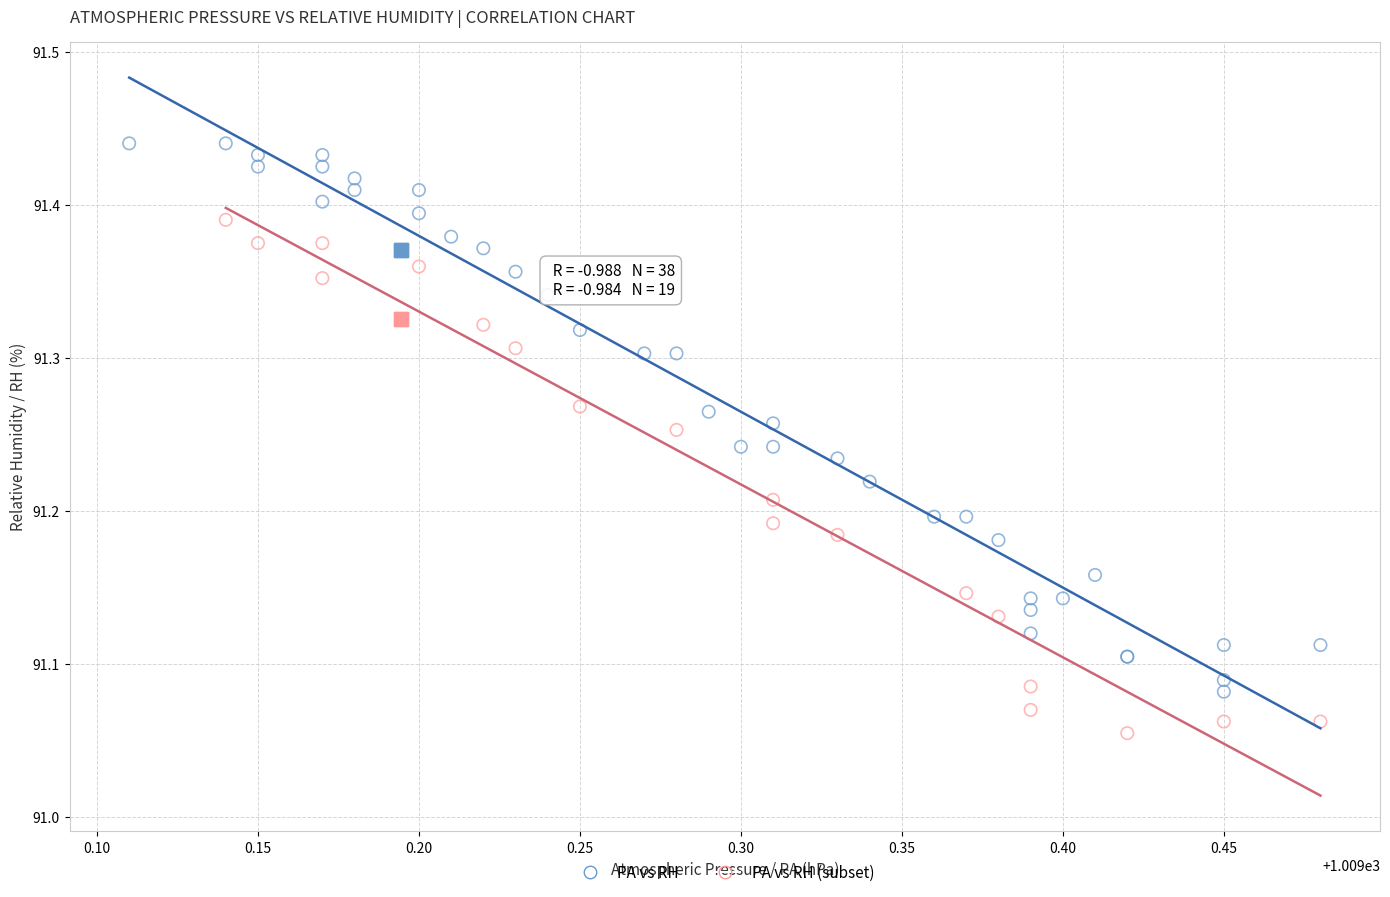

Which series contains the lowest Y value?

PA vs RH (subset)